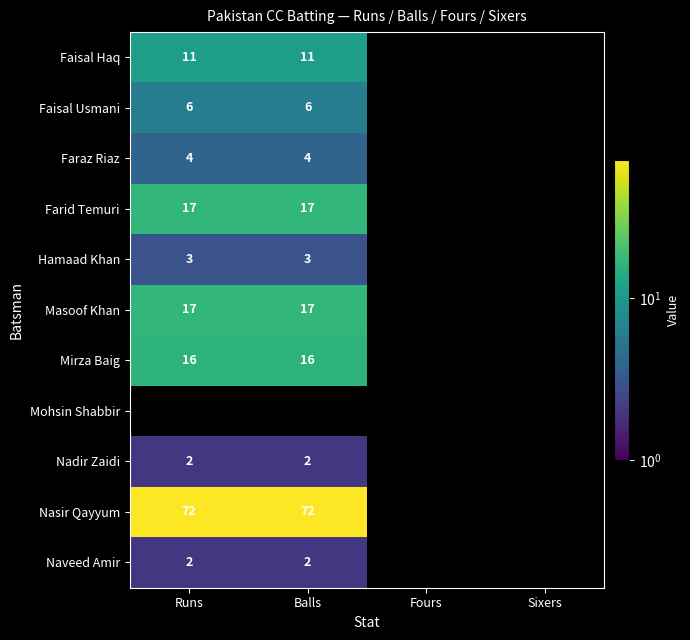

Is the value of Naveed Amir at Runs greater than the value of Mirza Baig at Runs?

No